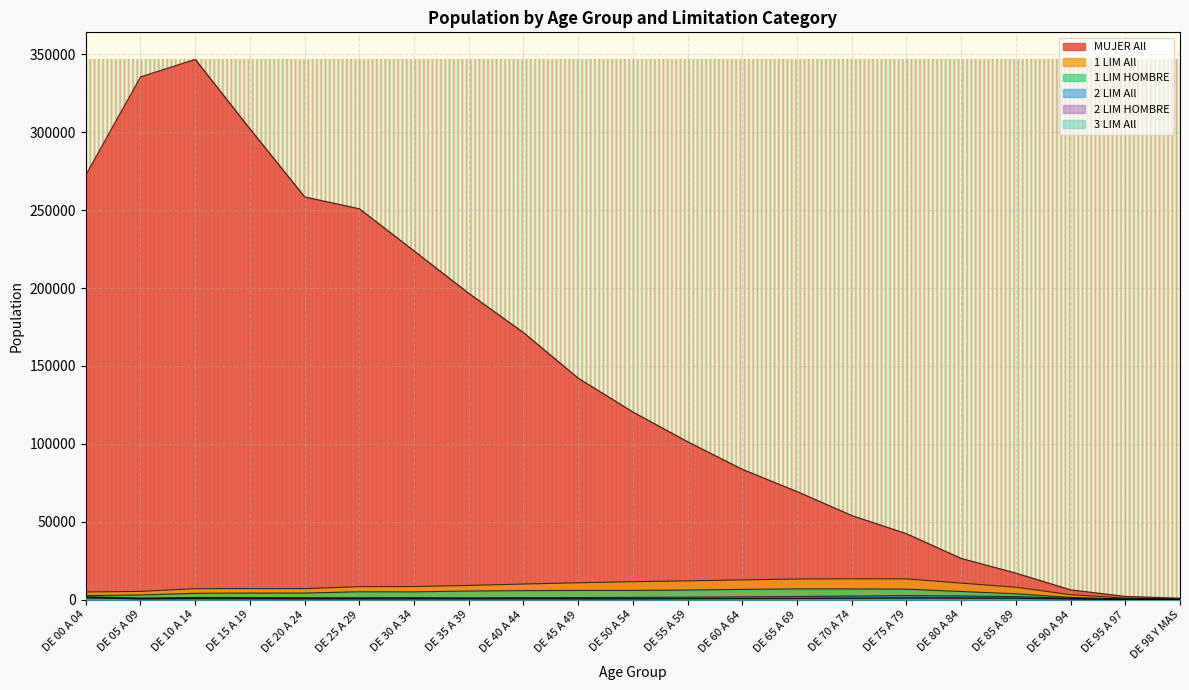

At which label does 2 LIM HOMBRE first exceed 710?

DE 00 A 04